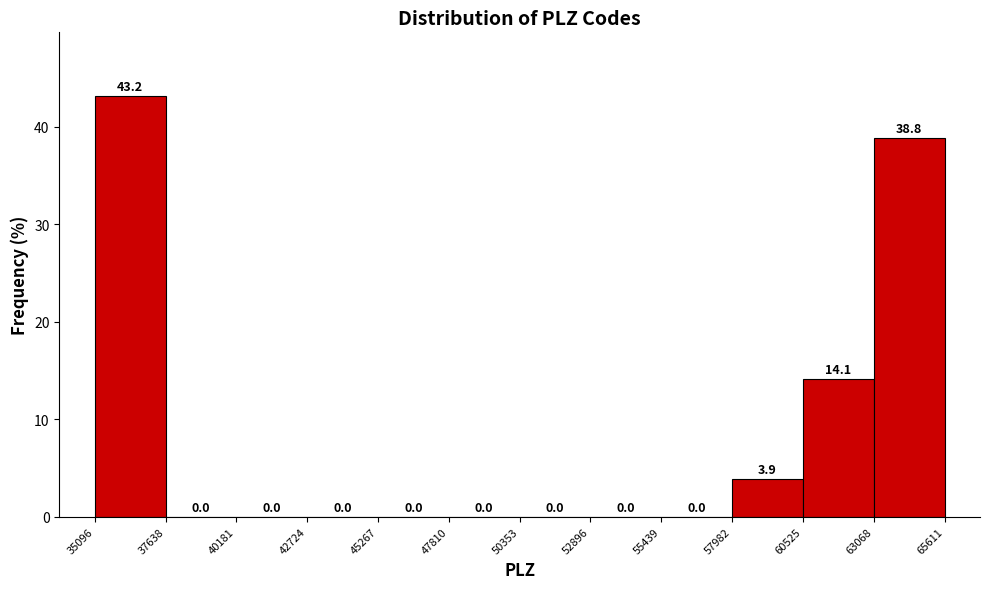

Reading left to right, list every bar in this chart as the range it spans on the x-axis followed by its height.

35096 to 37638: 43.2
37638 to 40181: 0.0
40181 to 42724: 0.0
42724 to 45267: 0.0
45267 to 47810: 0.0
47810 to 50353: 0.0
50353 to 52896: 0.0
52896 to 55439: 0.0
55439 to 57982: 0.0
57982 to 60525: 3.9
60525 to 63068: 14.1
63068 to 65611: 38.8